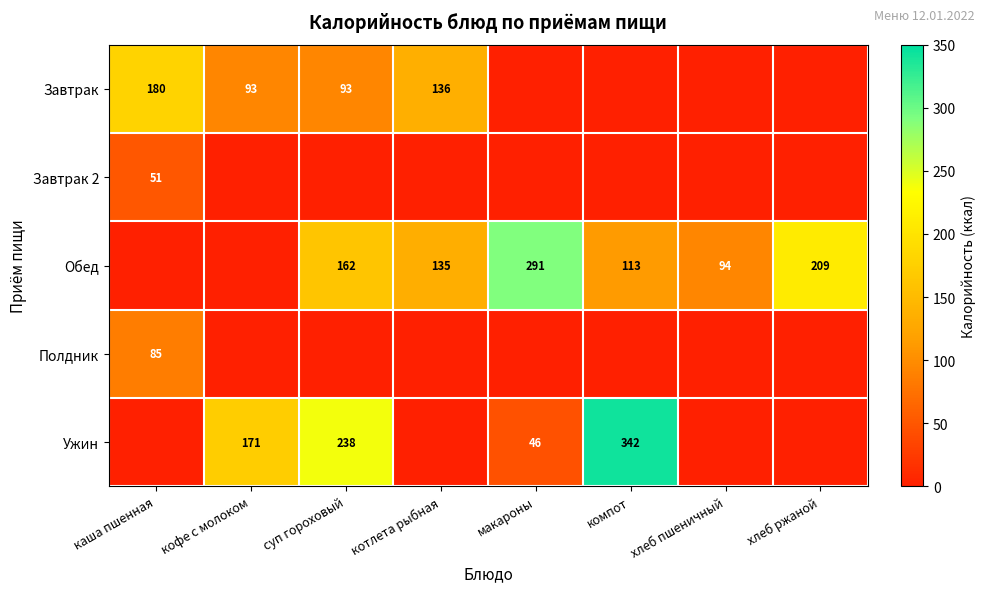

At how many categories does at least one series exceed 106?

7